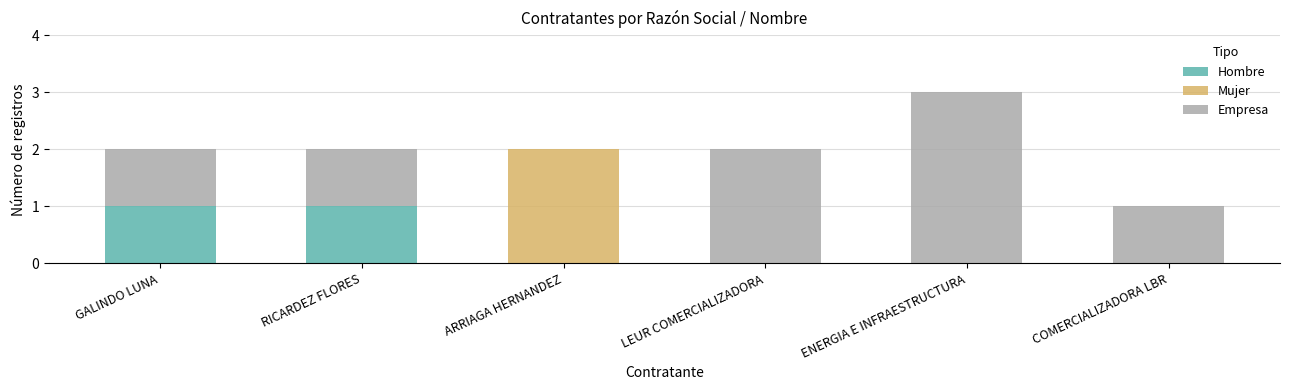

Reading right to left, what are the values for Hombre?

COMERCIALIZADORA LBR=0	ENERGIA E INFRAESTRUCTURA=0	LEUR COMERCIALIZADORA=0	ARRIAGA HERNANDEZ=0	RICARDEZ FLORES=1	GALINDO LUNA=1